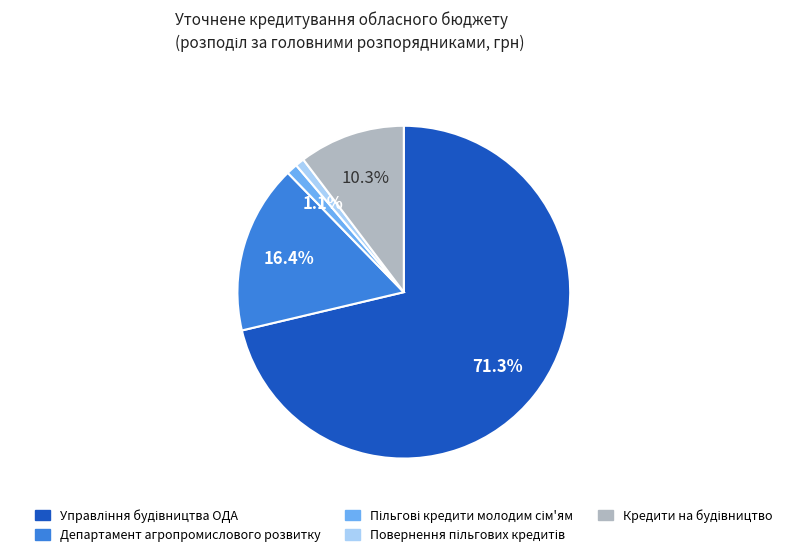

Does any single category account for the majority?

Yes